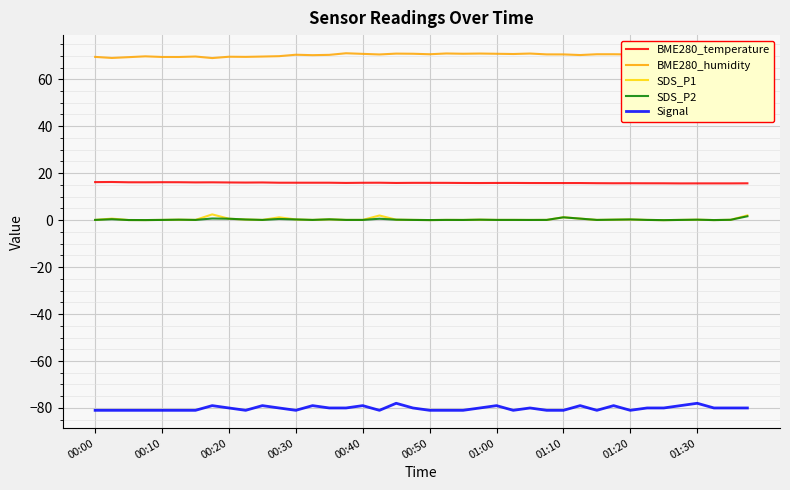

True or false: SDS_P1 and BME280_temperature cross at least once.

False